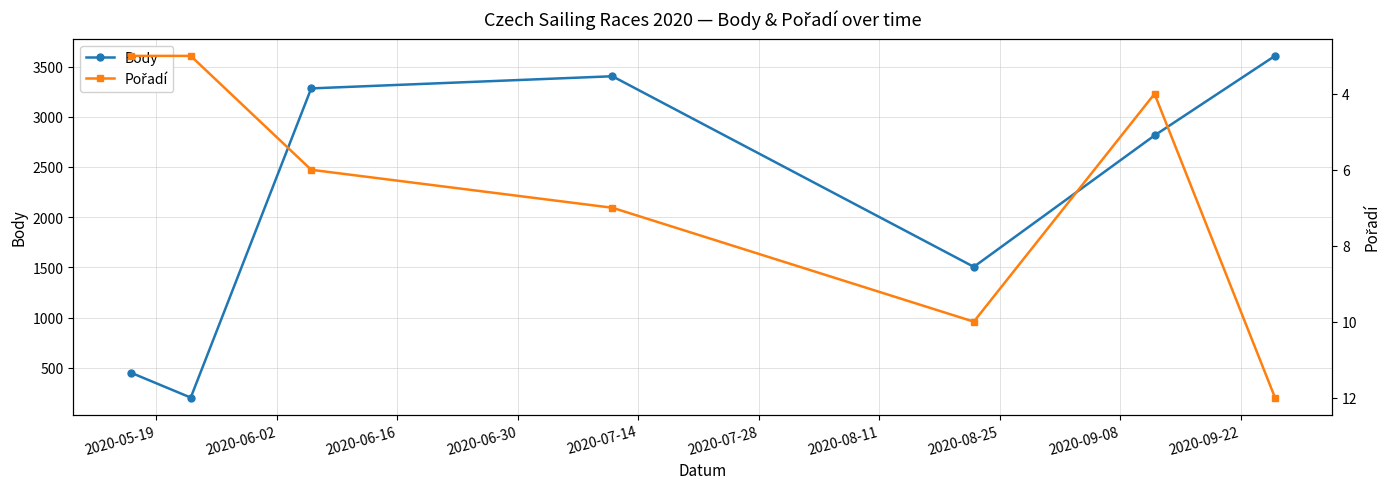

What is the difference between the maximum and second lowest values in the Body series?

3155